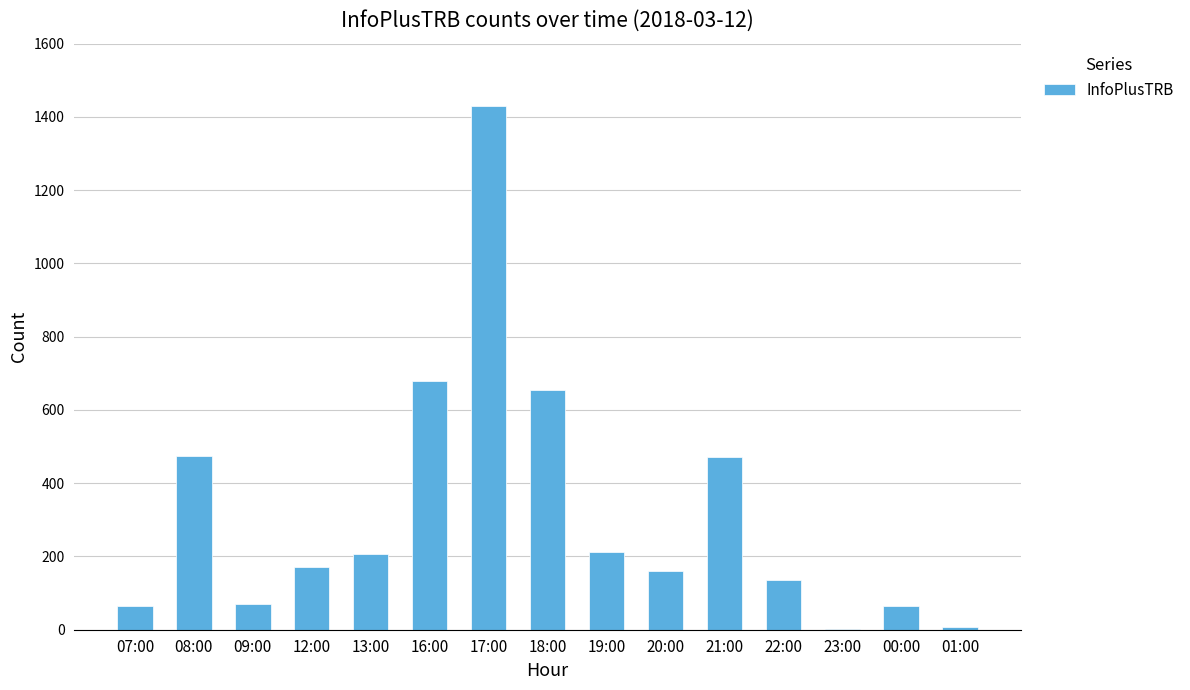

What is the maximum value shown in the chart?

1429